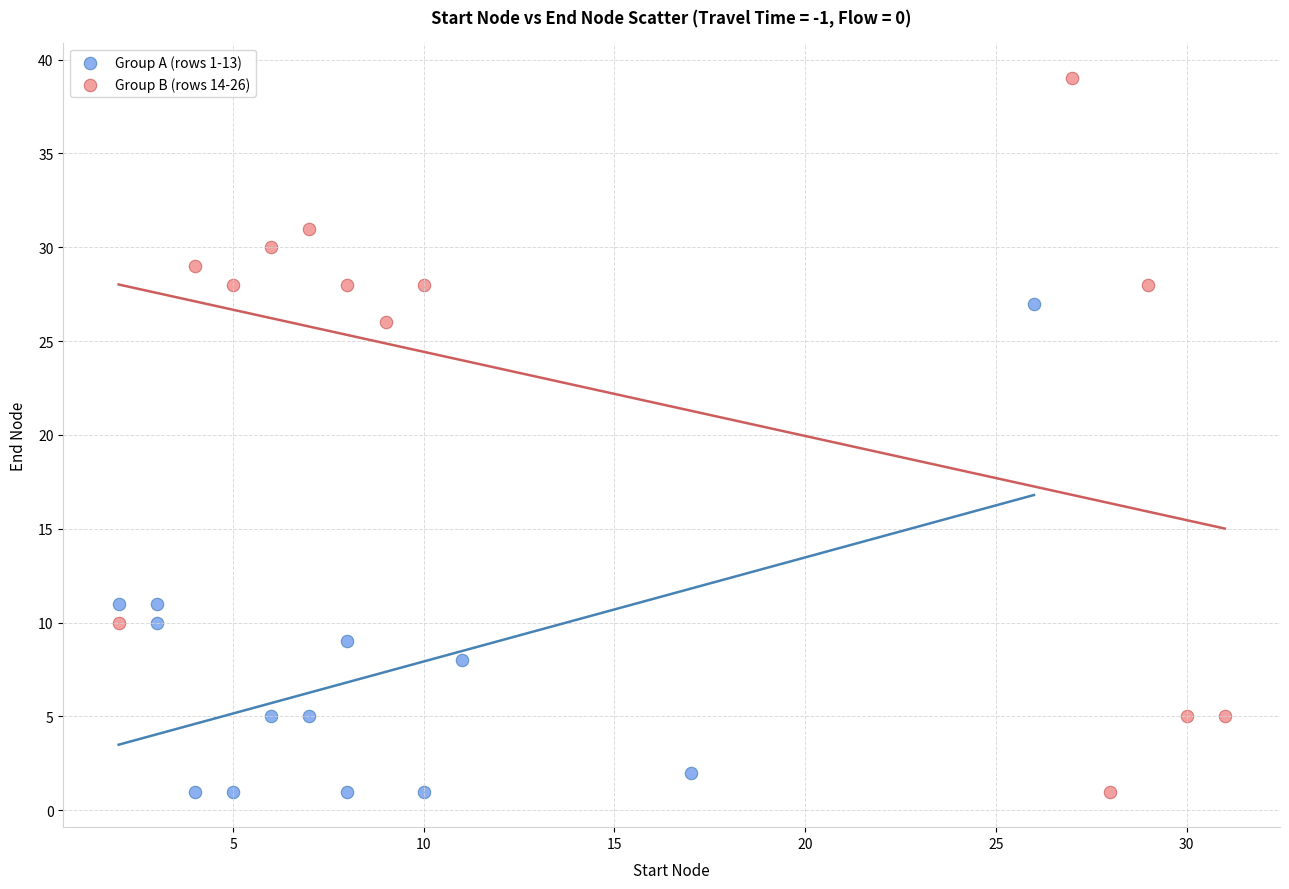

What are all the series names shown in the legend?

Group A (rows 1-13), Group B (rows 14-26)